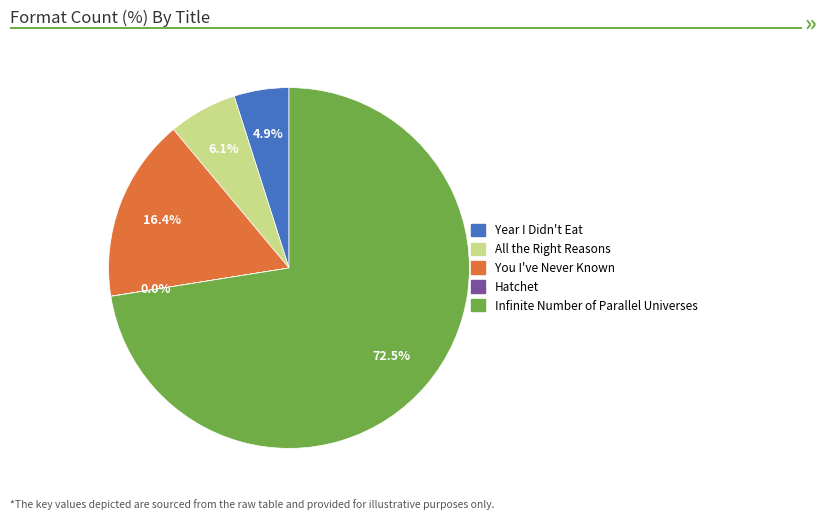

Is You I've Never Known the majority of the pie?

No